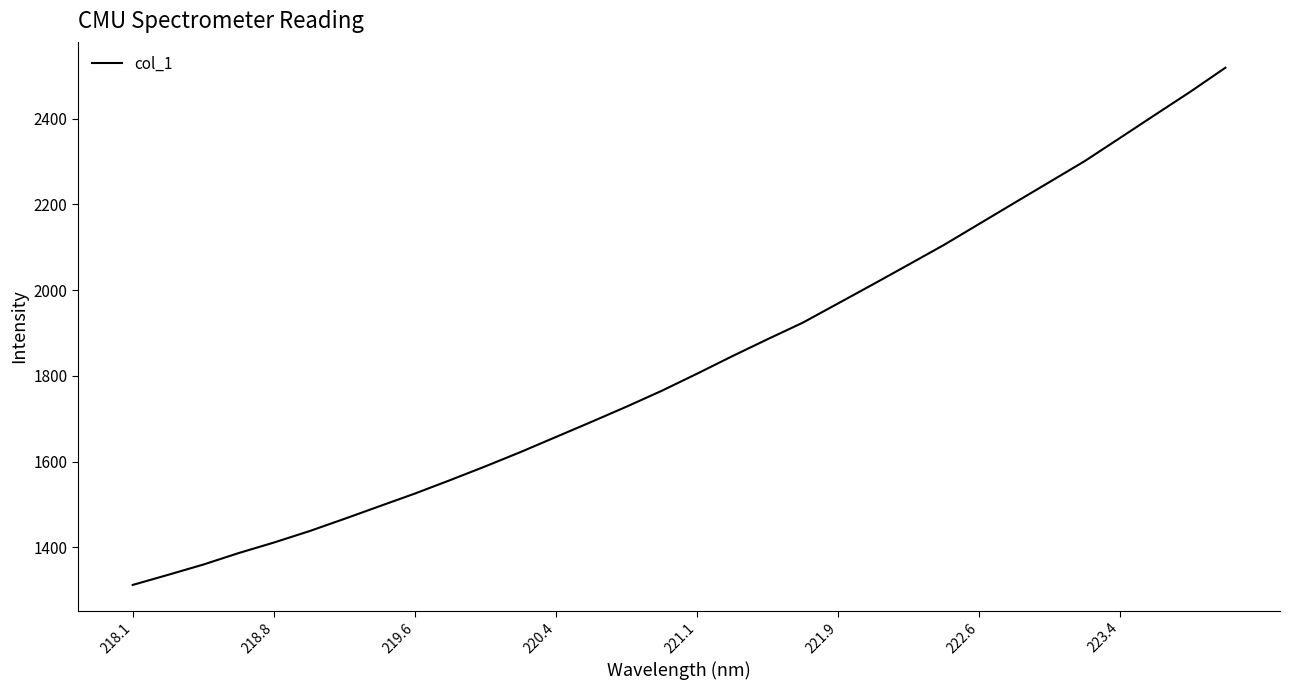

What is the difference between the maximum and minimum values?

1206.1